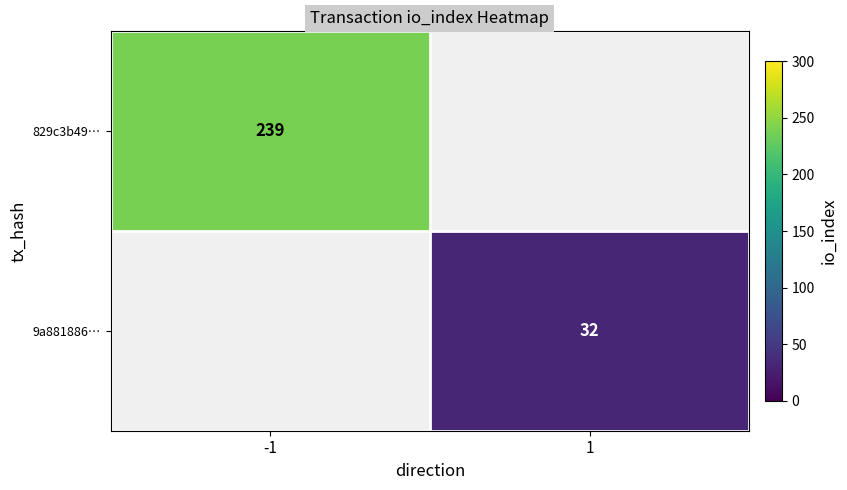

What is the smallest value displayed?

32.0